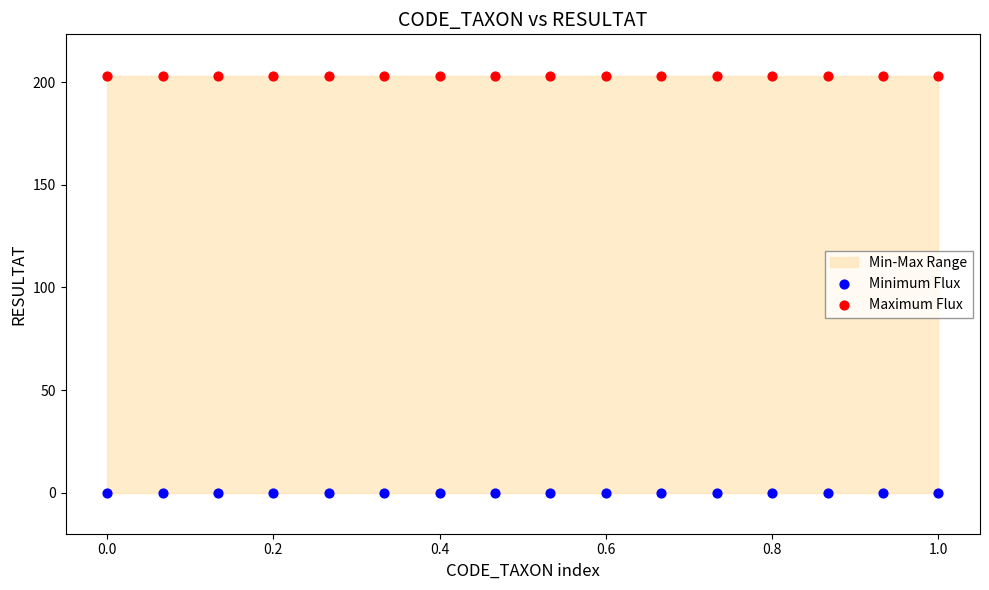

Which series reaches the maximum Y coordinate?

Maximum Flux